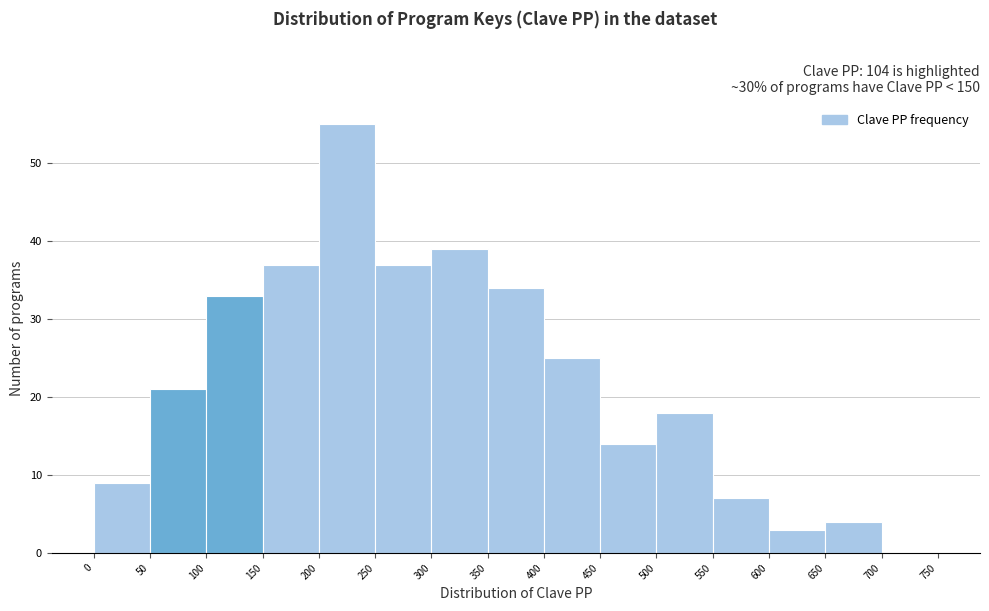

Reading left to right, transcribe this chart: for each bar, give the range it covers on the x-axis and its height. The values are not printed on the chart, so give them approximately, as read against the axis.

0 to 50: 9
50 to 100: 21
100 to 150: 33
150 to 200: 37
200 to 250: 55
250 to 300: 37
300 to 350: 39
350 to 400: 34
400 to 450: 25
450 to 500: 14
500 to 550: 18
550 to 600: 7
600 to 650: 3
650 to 700: 4
700 to 750: 0